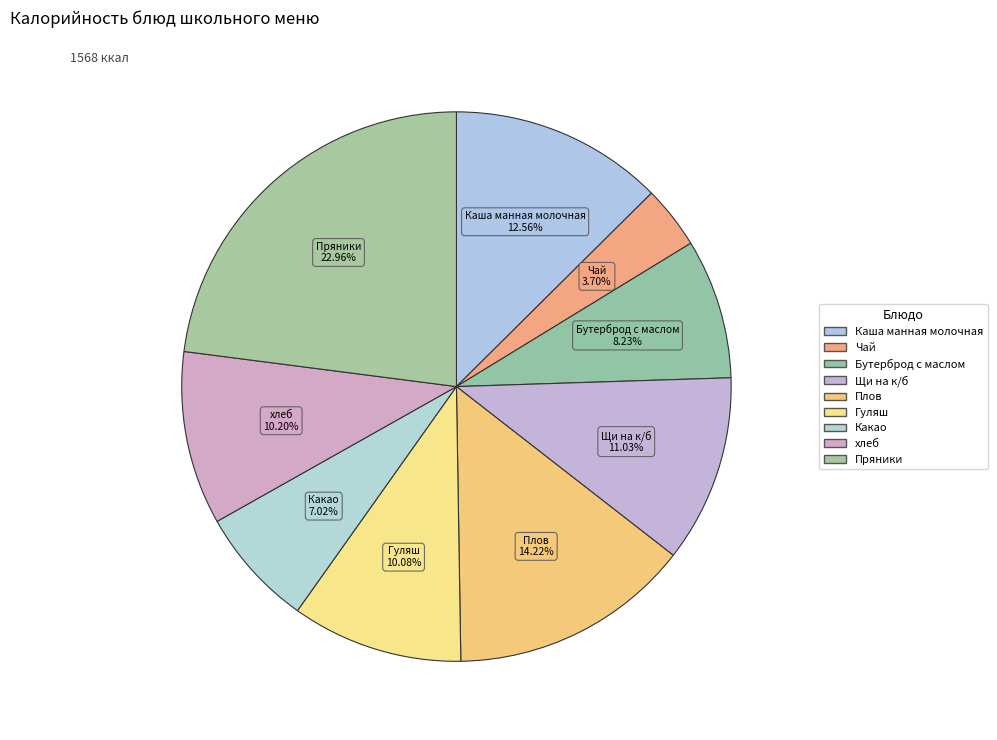

Count the number of slices in the pie.

9